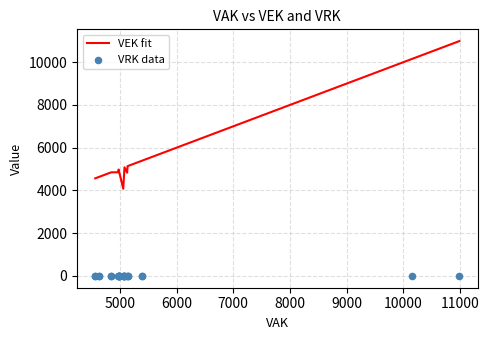

Which series reaches the minimum Y coordinate?

VRK data